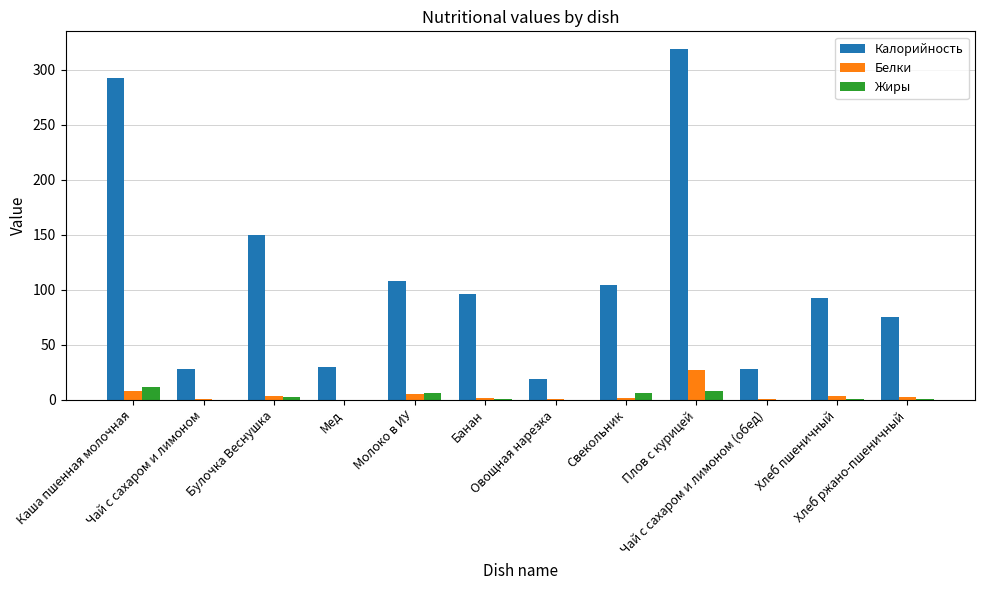

At which label does Жиры reach its peak?

Каша пшенная молочная